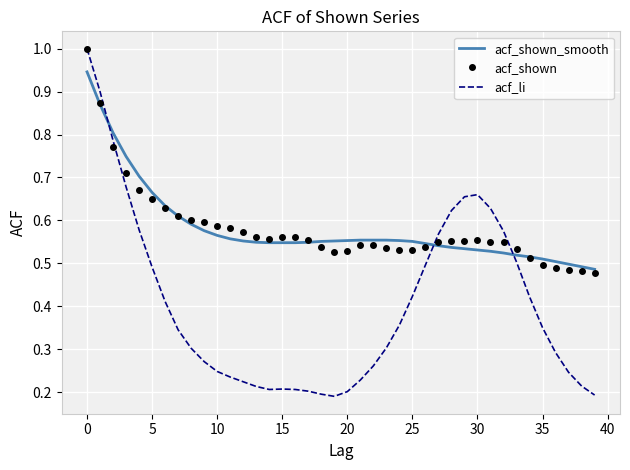

Which series has the largest range (max minus min)?

acf_li